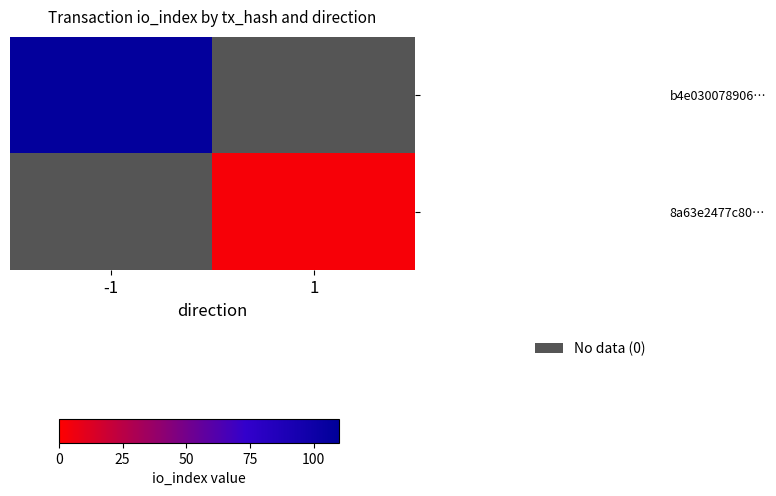

Is it true that b4e030078906… equals 107.0 at -1?

True